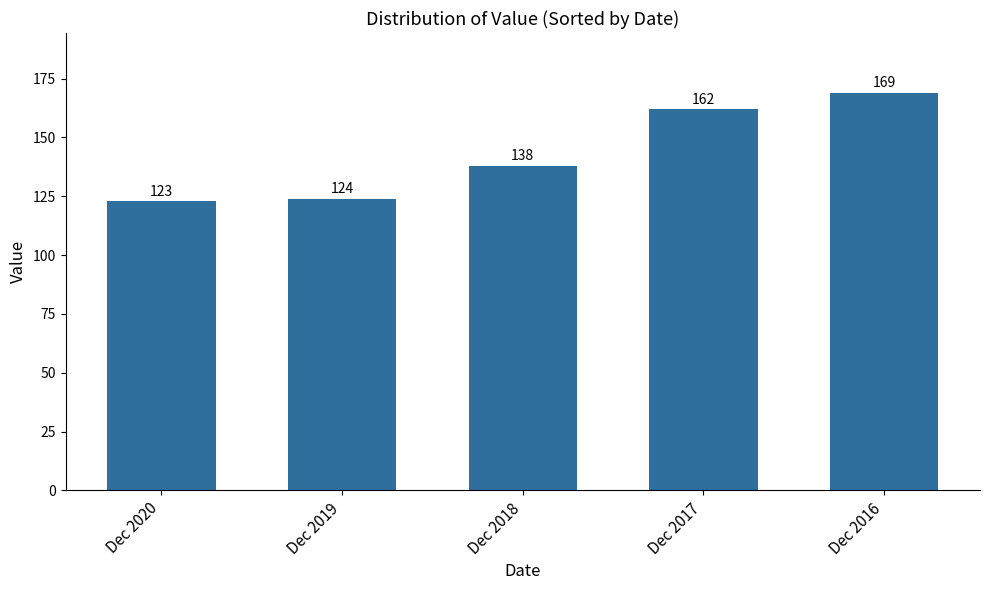

How many values are below 138?

2